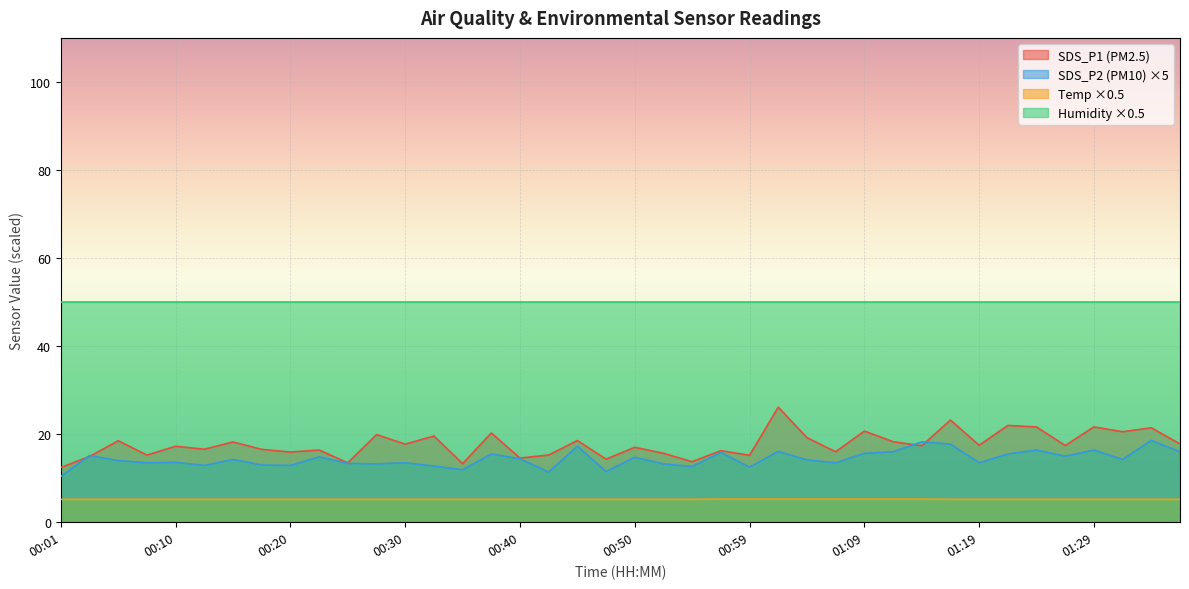

Is it true that SDS_P1 (PM2.5) equals 36.1 at 01:29?

False